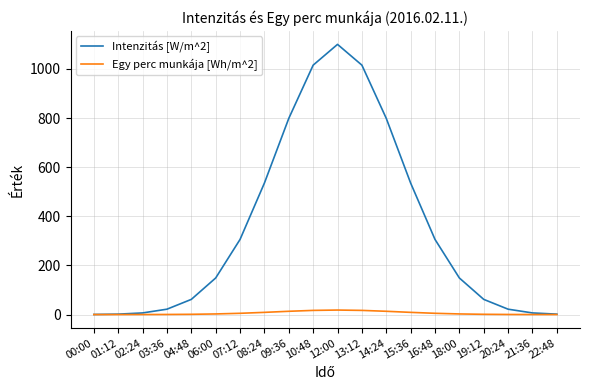

How many distinct data groups are displayed?

2